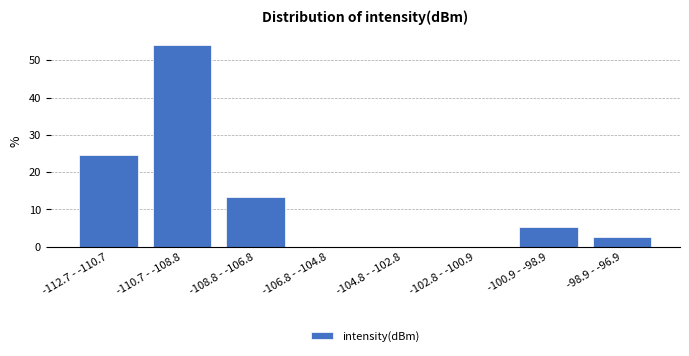

What is the ratio of the value at -108.8 - -106.8 to the value at -100.9 - -98.9?

2.5